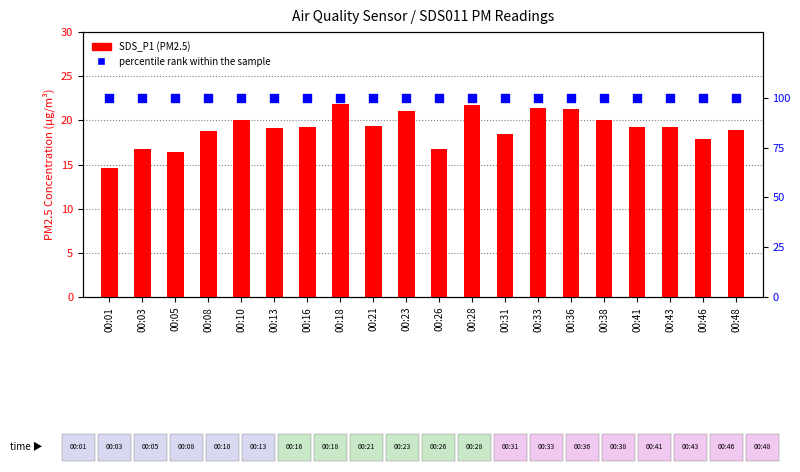

What are all the series names shown in the legend?

SDS_P1, percentile rank within the sample